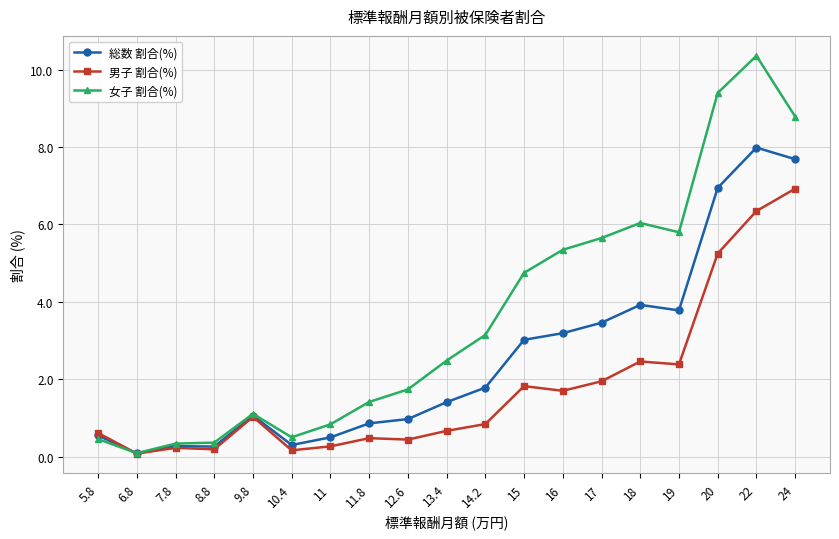

Is it true that 総数 割合(%) equals 1.4 at 13.4?

True